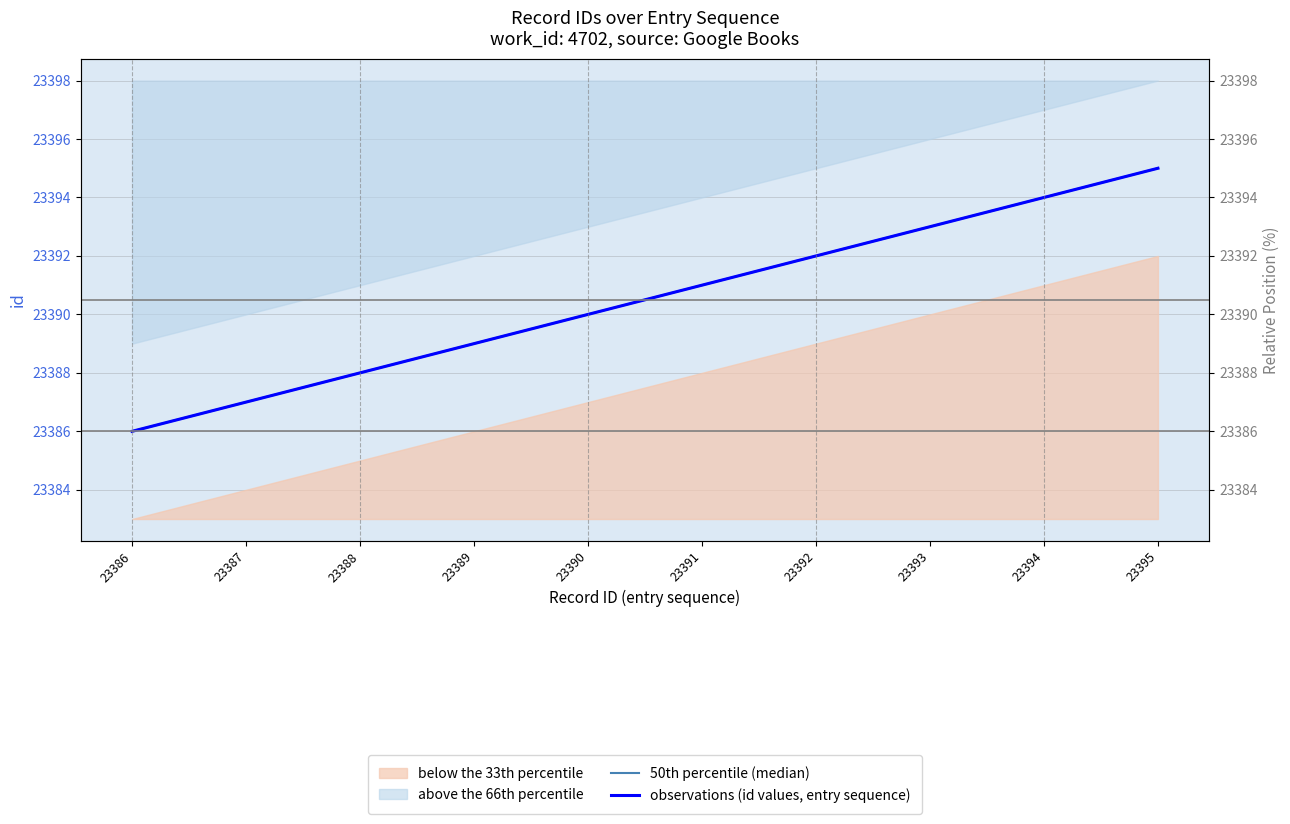

What is the value of the 50th percentile (median) point at the 10th from the left?

23395